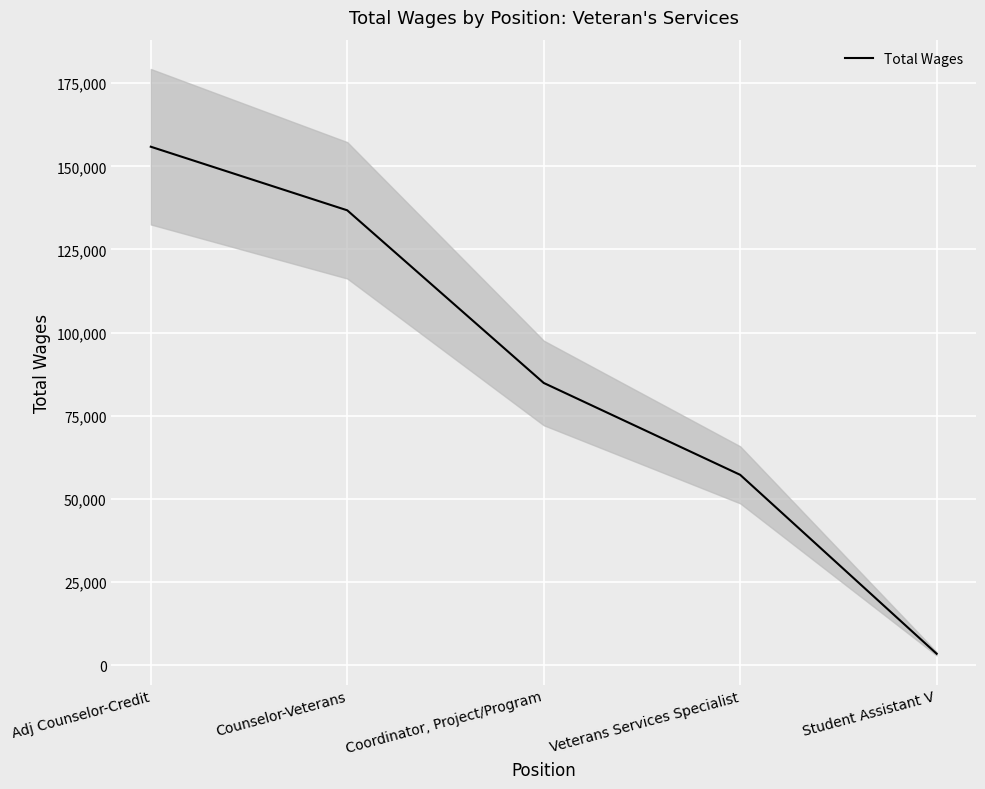

List the labels in order of value, largest first.

Adj Counselor-Credit, Counselor-Veterans, Coordinator, Project/Program, Veterans Services Specialist, Student Assistant V